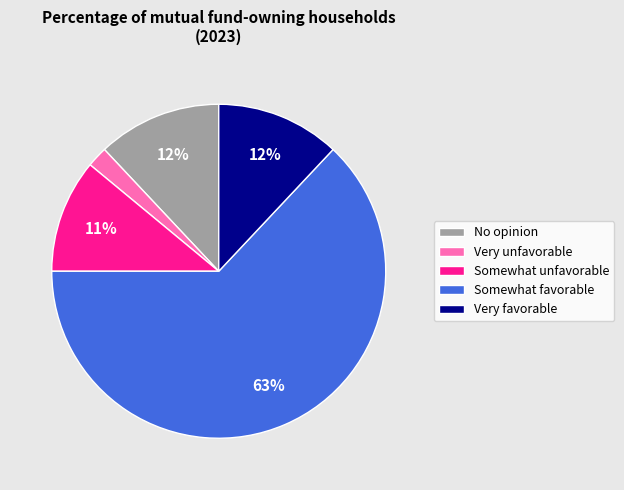

To the nearest percent, what is the combined percentage of Somewhat unfavorable and Very unfavorable?

13%